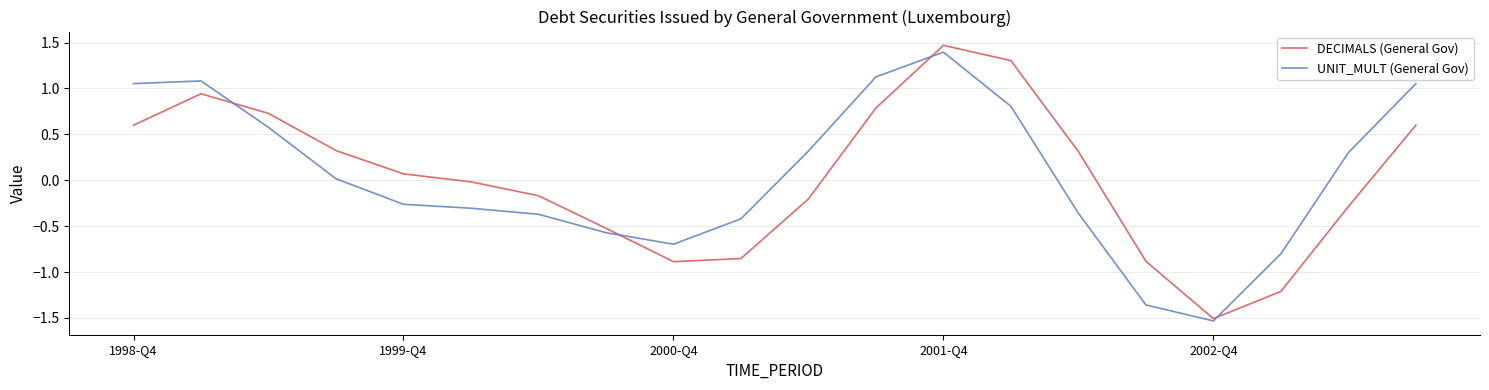

What is the maximum value for DECIMALS (General Gov)?

1.5